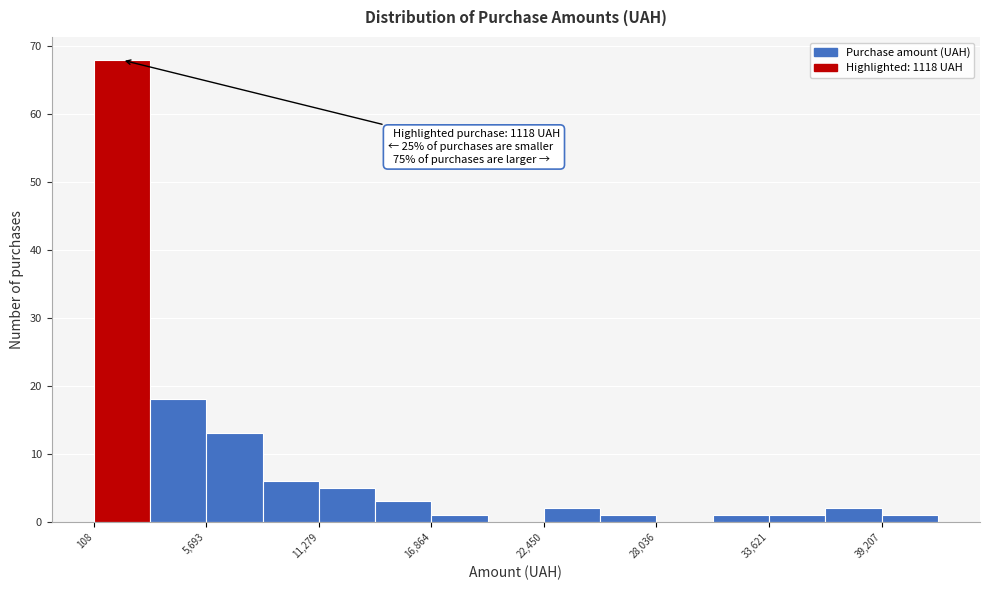

Around what value on the x-axis is the tallest bar? Give the approximate position of its centre, as read against the axis.

2000